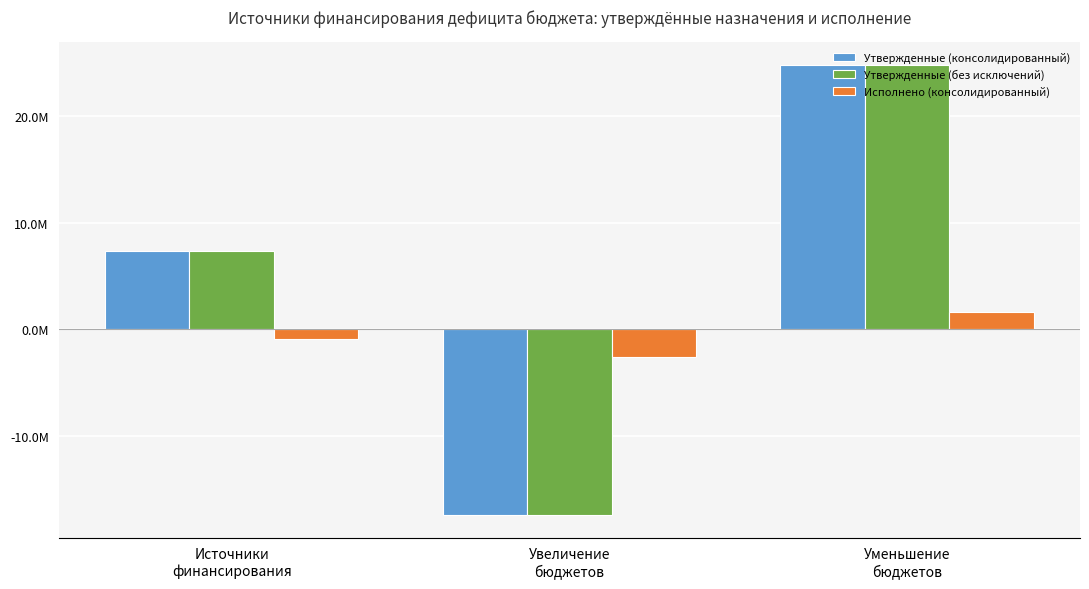

Does the chart contain stacked bars?

No